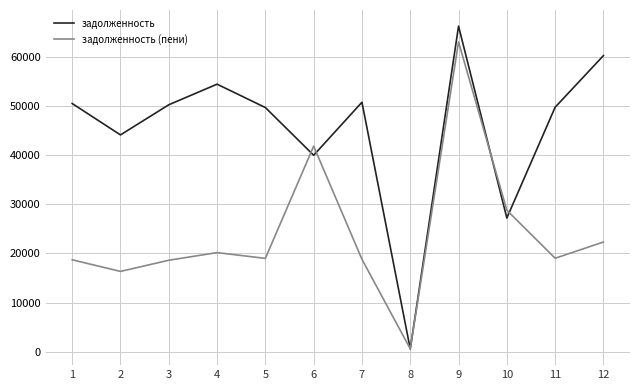

At which category does задолженность reach its first local peak?

4